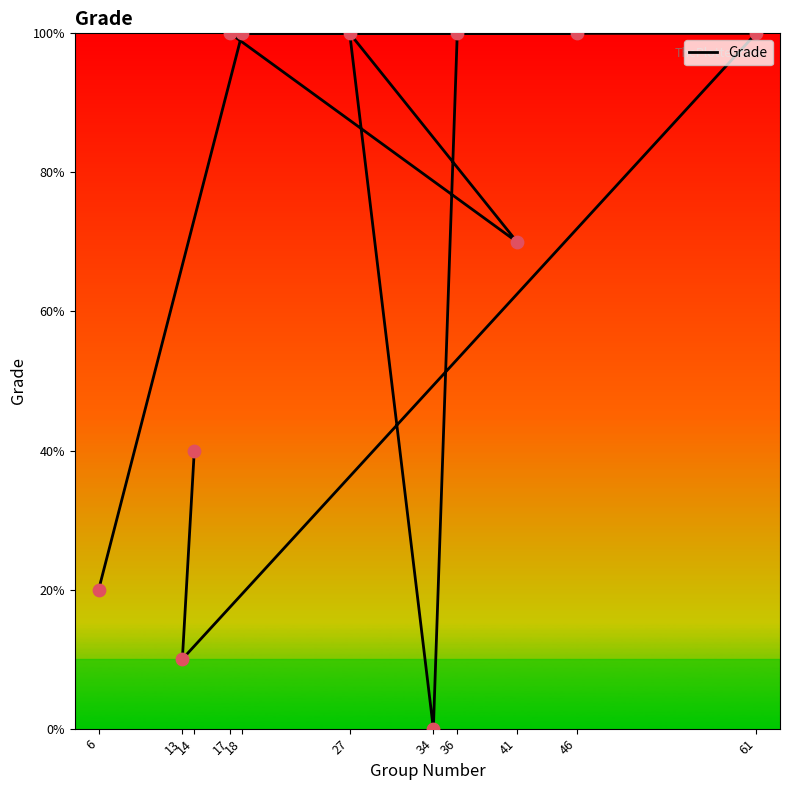

Which has a higher value, 61 or 18?

61